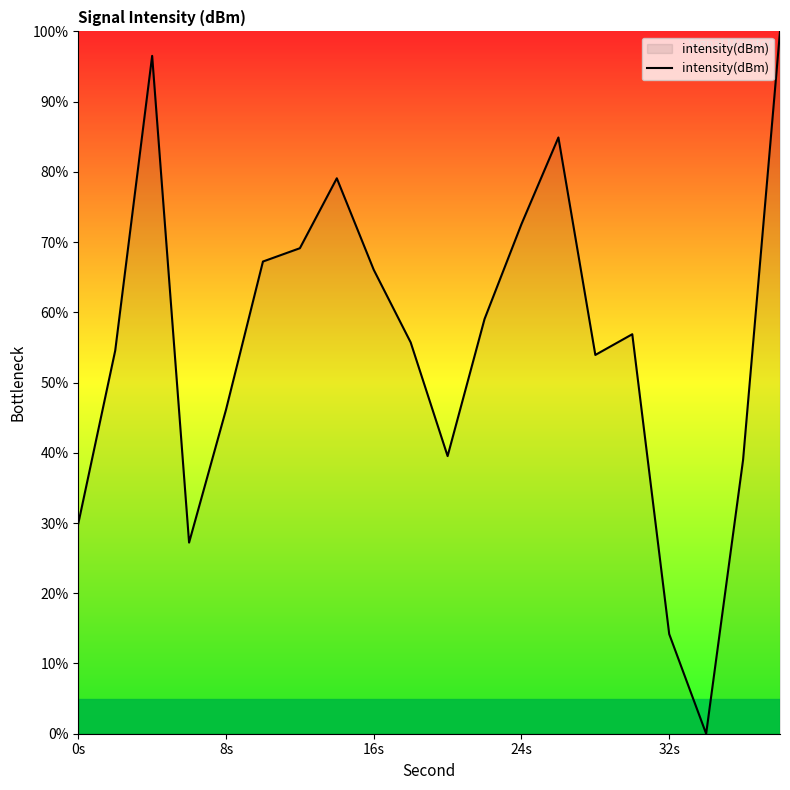

What is the maximum value shown in the chart?

100.0